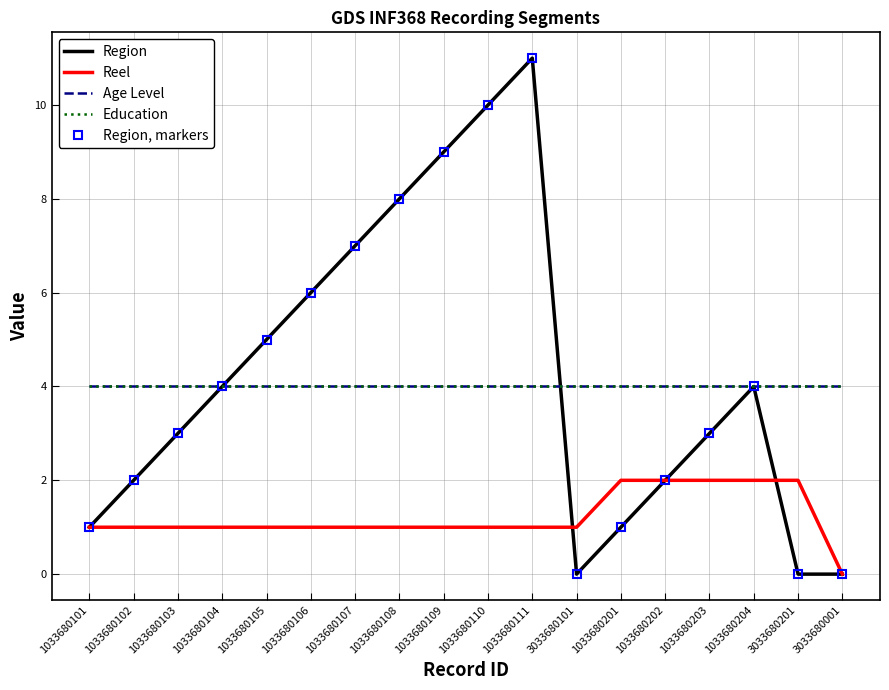

Reading left to right, transcribe all the data shown in this chart.

Region: 1	2	3	4	5	6	7	8	9	10	11	0	1	2	3	4	0	0
Reel: 1	1	1	1	1	1	1	1	1	1	1	1	2	2	2	2	2	0
Age Level: 4	4	4	4	4	4	4	4	4	4	4	4	4	4	4	4	4	4
Education: 4	4	4	4	4	4	4	4	4	4	4	4	4	4	4	4	4	4
Region, markers: 1	2	3	4	5	6	7	8	9	10	11	0	1	2	3	4	0	0